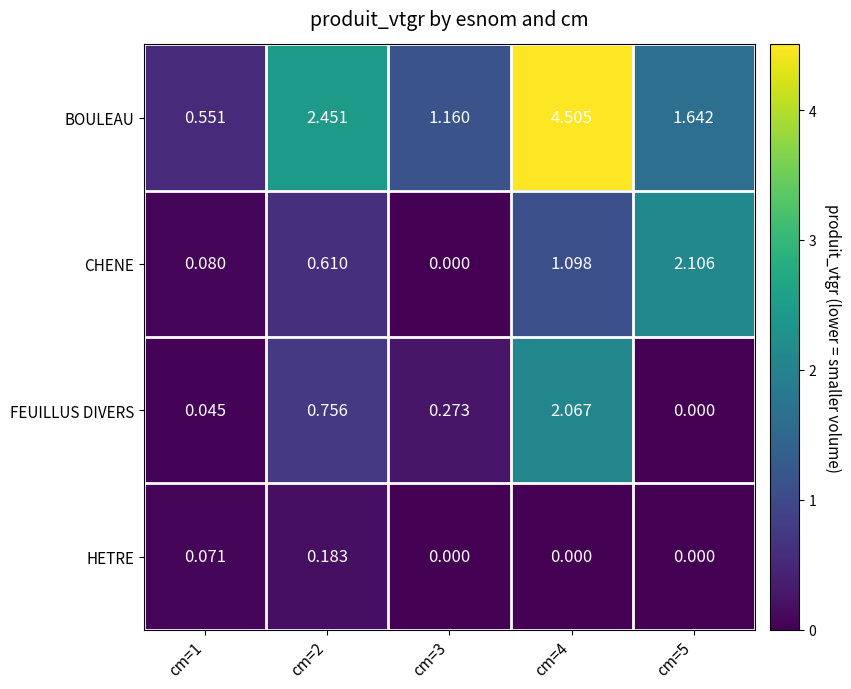

Is the value of FEUILLUS DIVERS at cm=1 greater than the value of HETRE at cm=4?

Yes